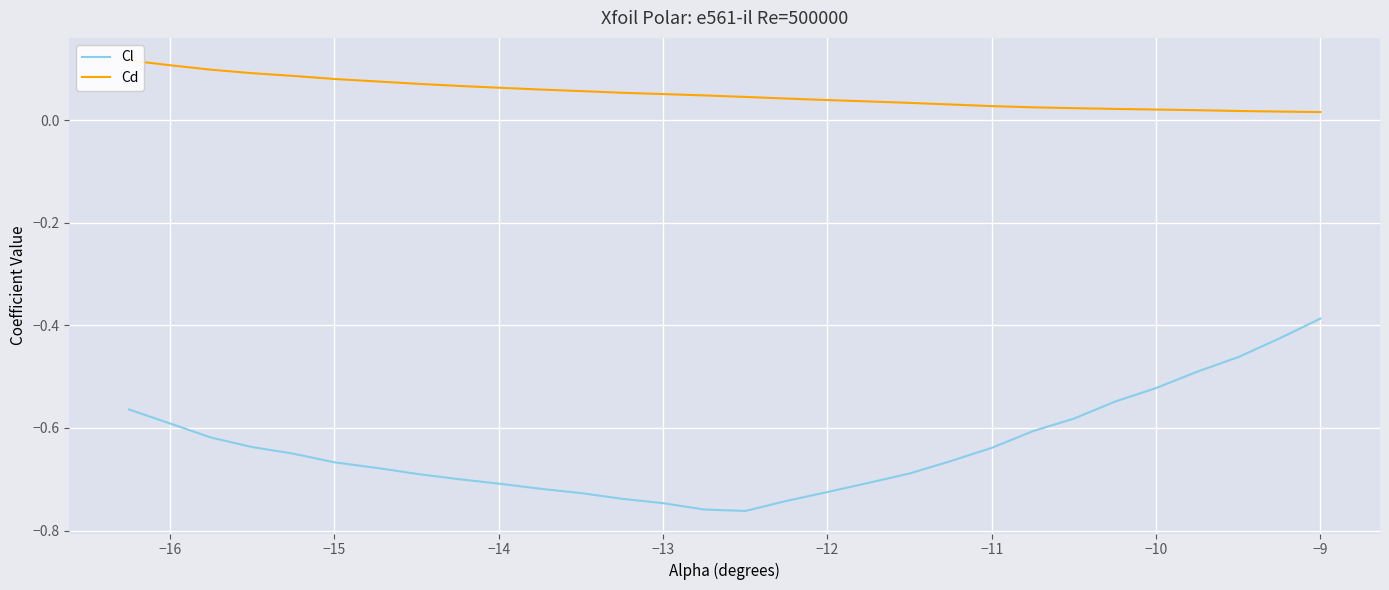

How many interior local valleys does the Cl series have?

1